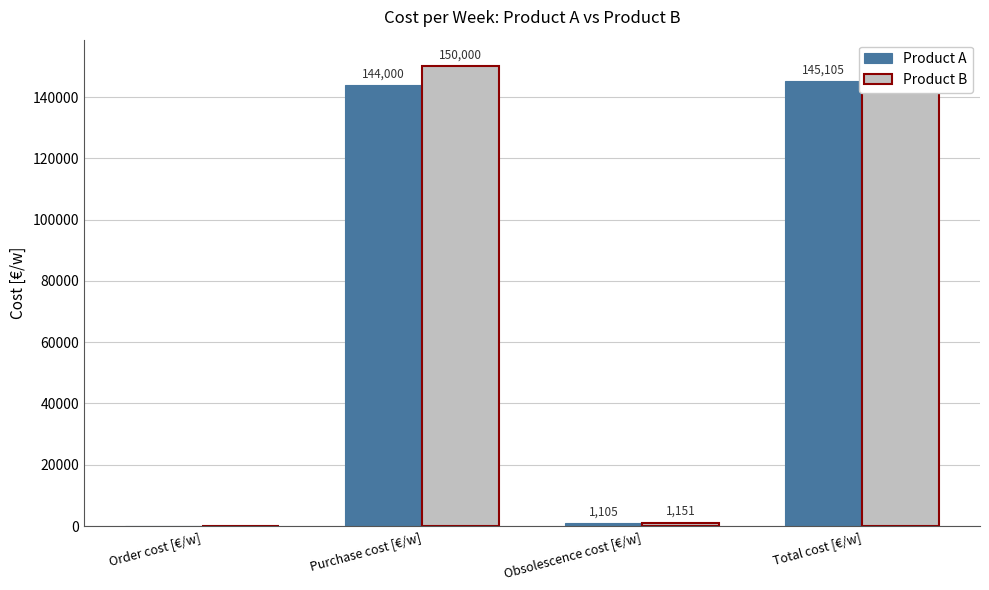

How many data points in Product B are above 150000?

1